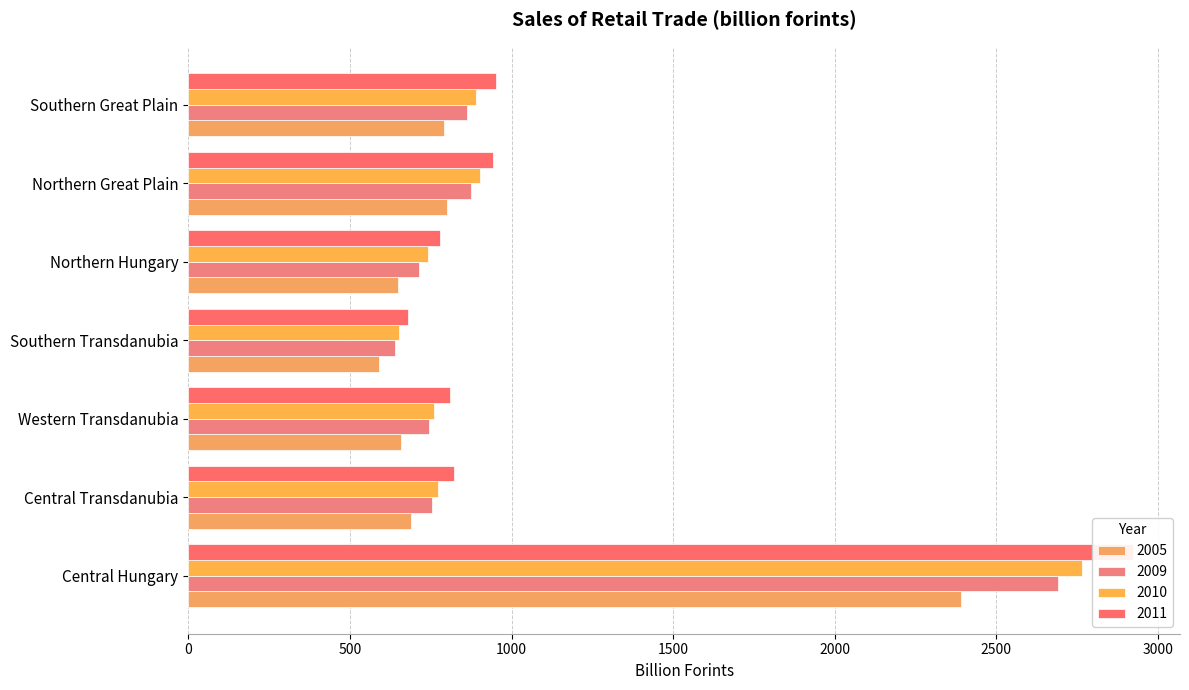

At which label does 2005 first exceed 688?

Central Hungary